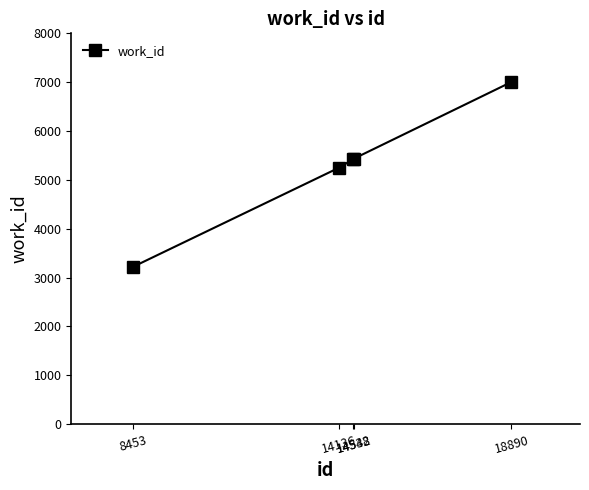

True or false: there are more than 2 points higher than both neighbors.

False